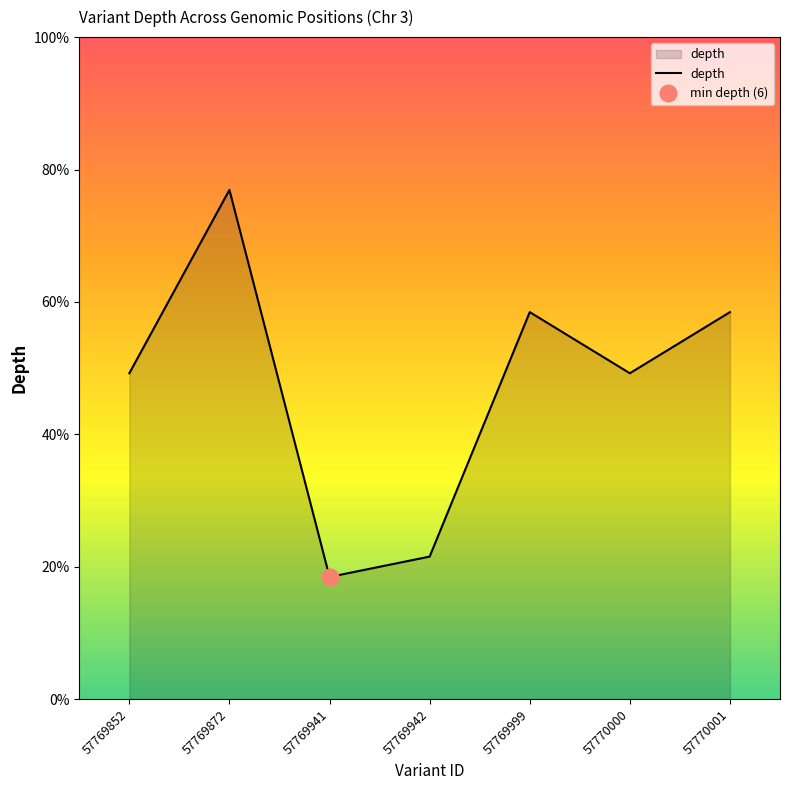

At which category does the data reach its first local peak?

57769872